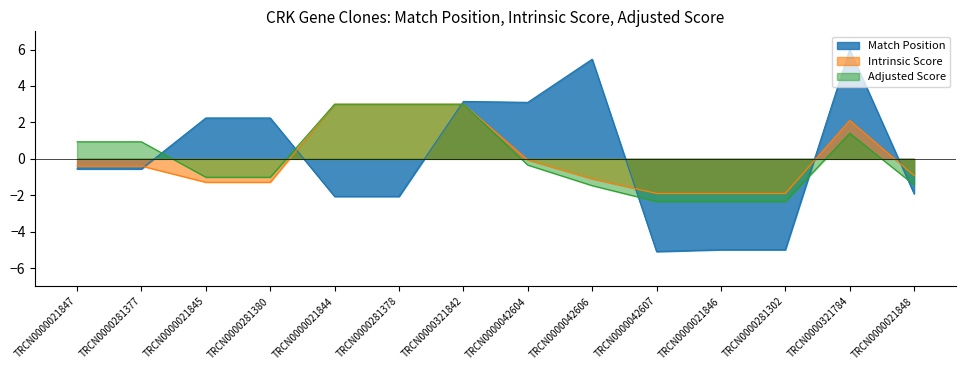

What is the label of the 11th point from the left?

TRCN0000021846